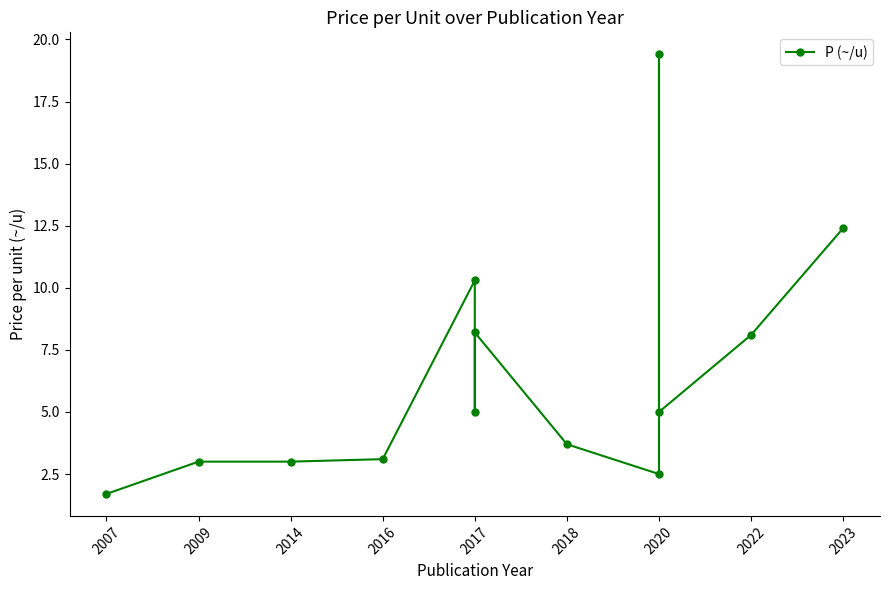

What is the maximum value shown in the chart?

19.4